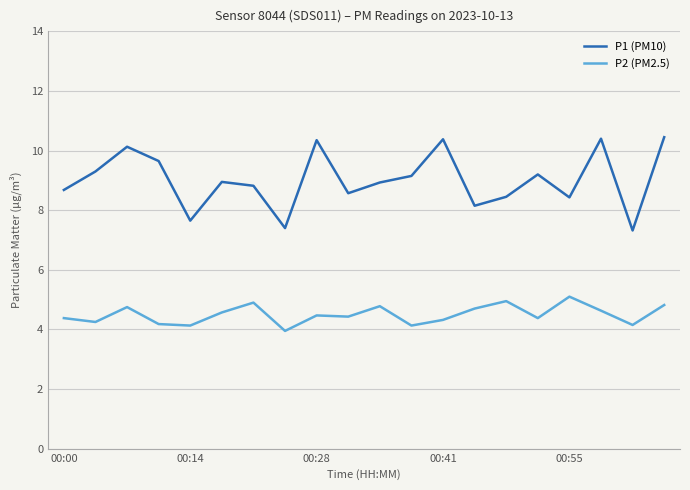

How many values in the P2 (PM2.5) series are below 4?

1